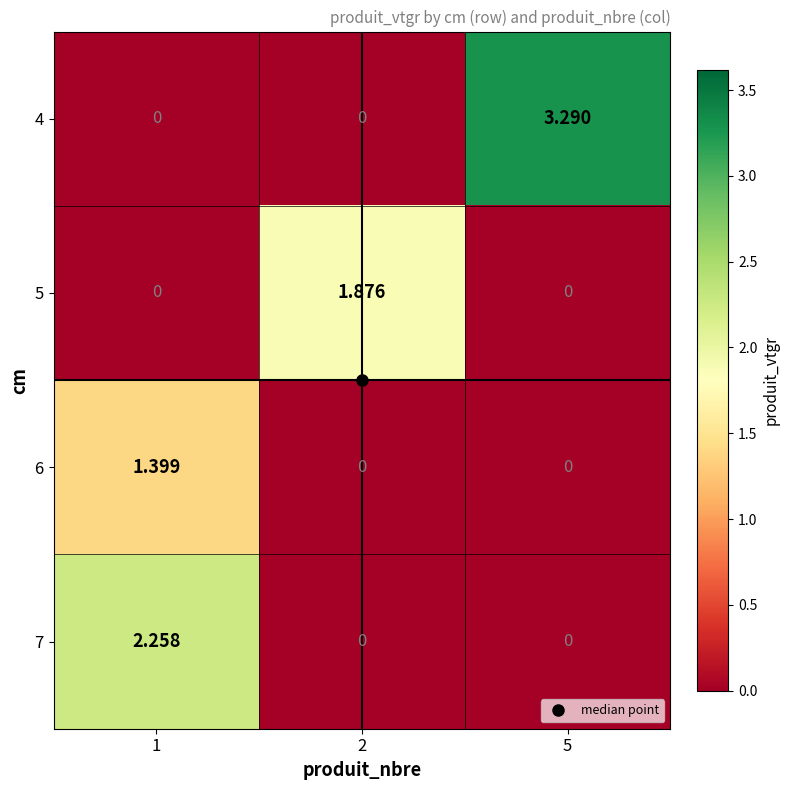

Count the number of data series in this chart.

4